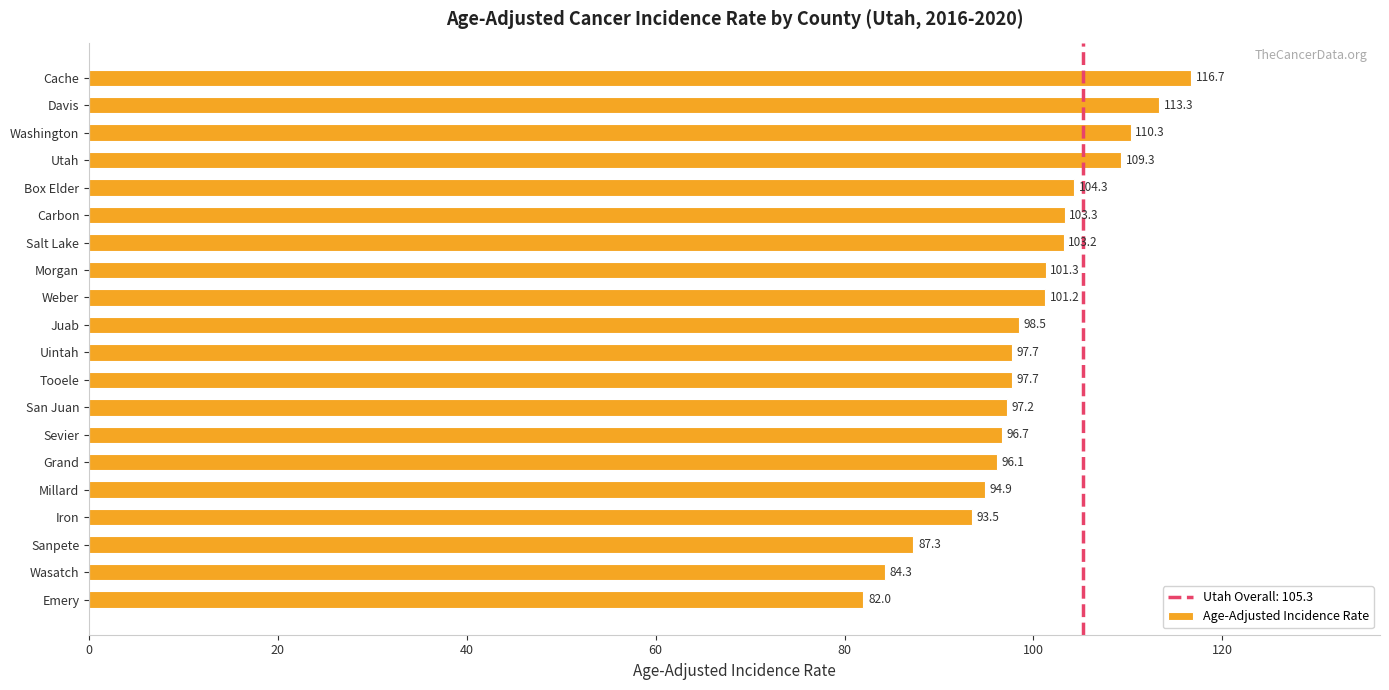

At which label is the value closest to 99?

Juab